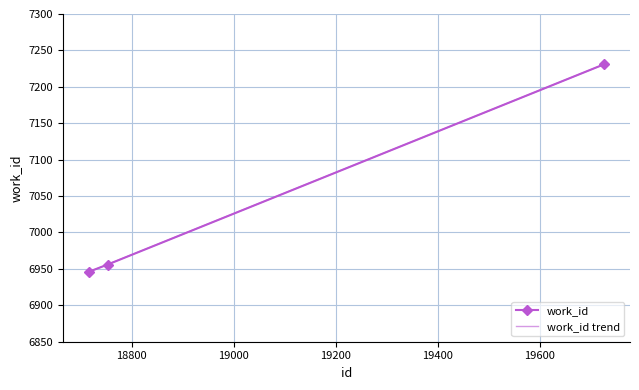

Which has a higher value, 19726 or 18753?

19726